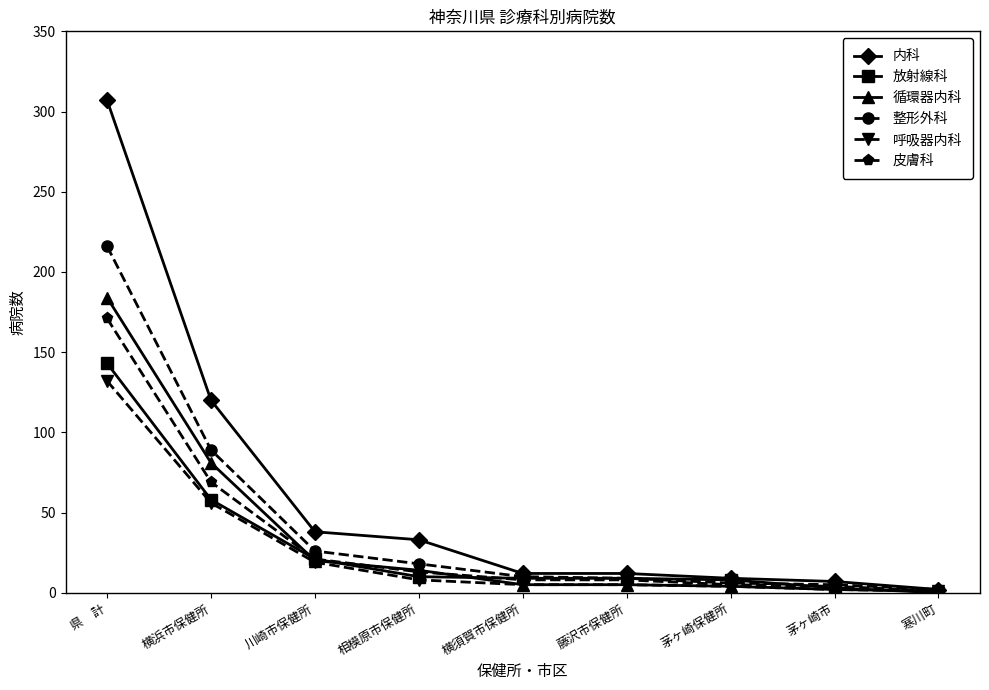

Which series changed the most between 川崎市保健所 and 寒川町?

内科